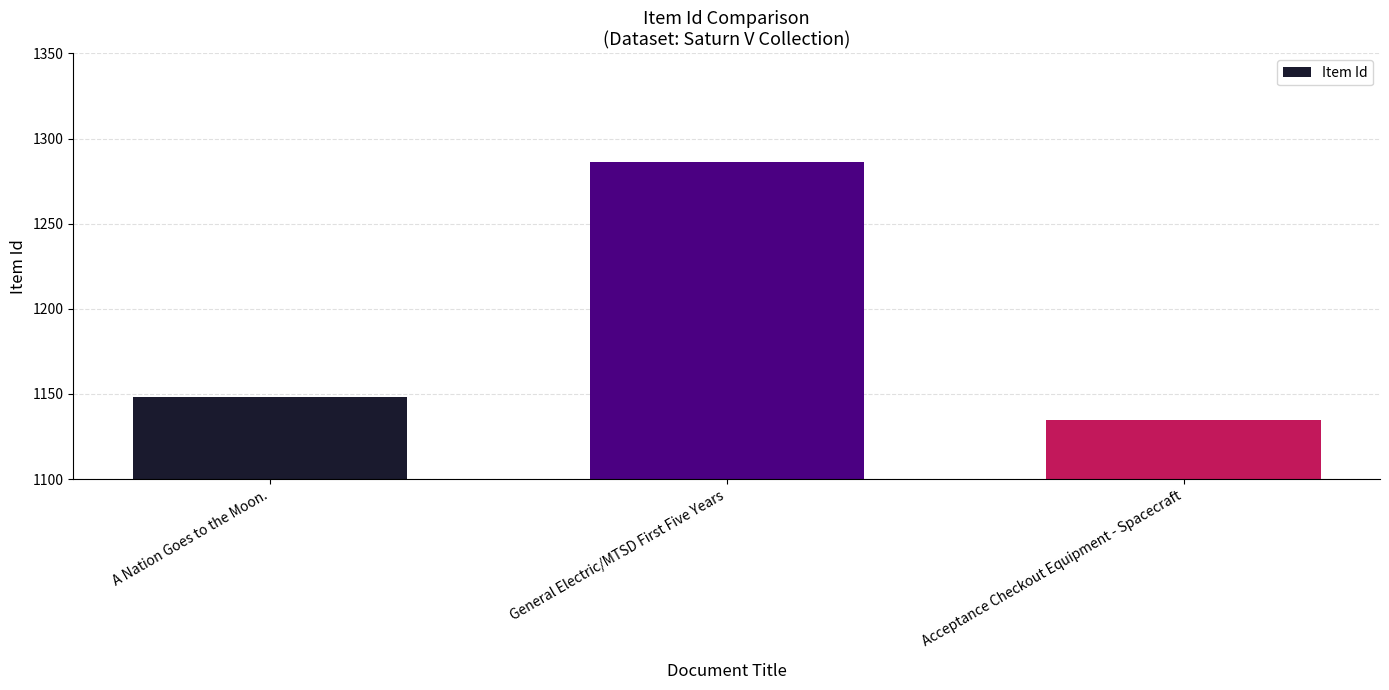

How many distinct data groups are displayed?

1